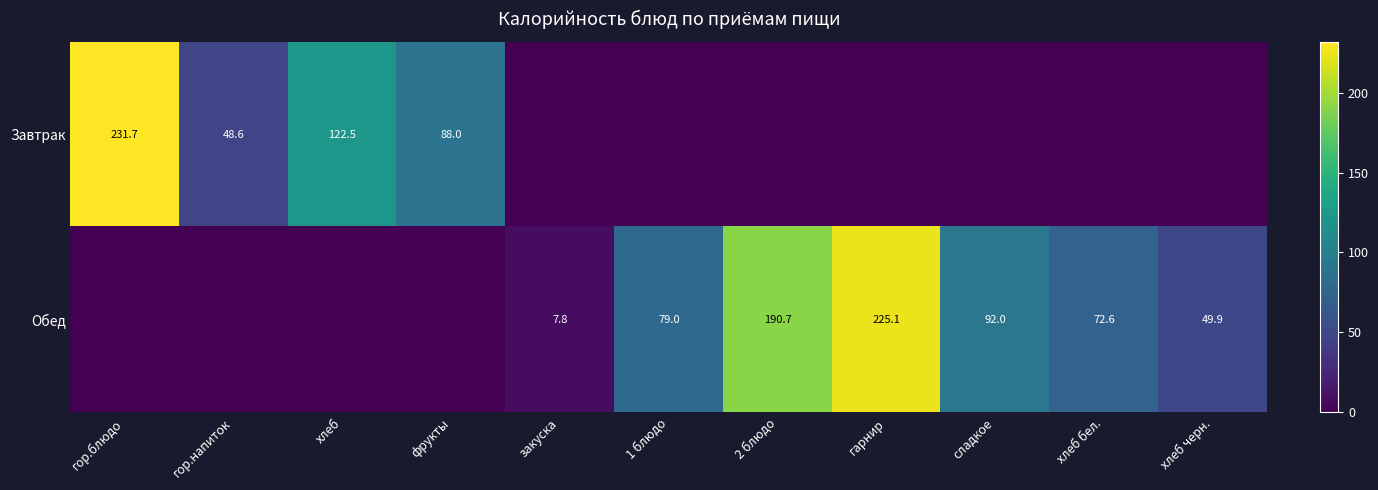

The value of Завтрак at гор.блюдо is 88.7. True or false?

False